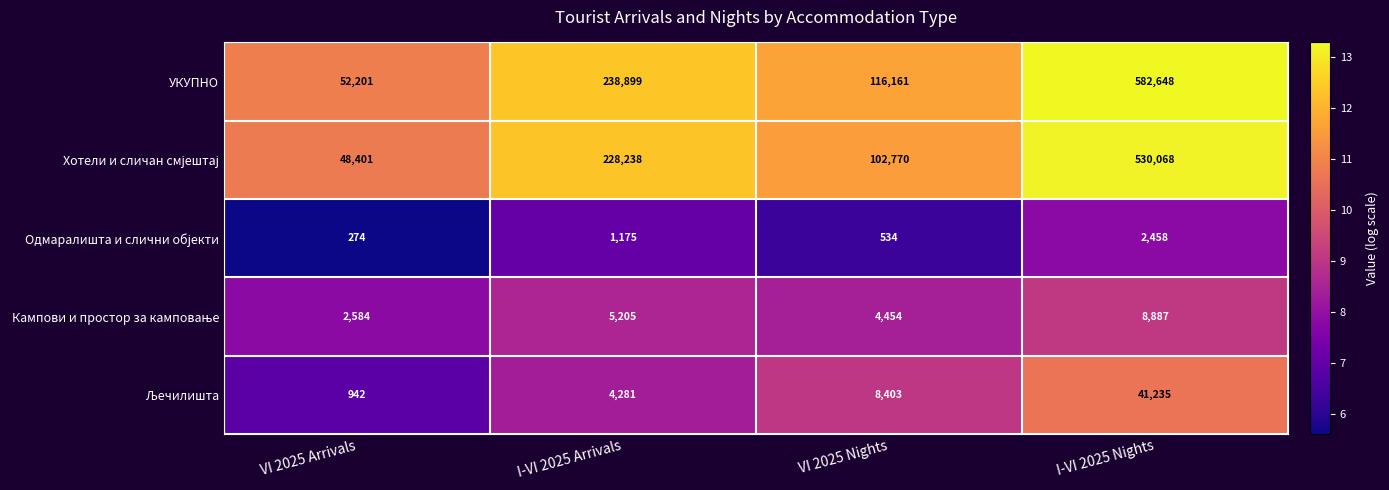

Rank the categories by УКУПНО value from lowest to highest.

VI 2025 Arrivals, VI 2025 Nights, I-VI 2025 Arrivals, I-VI 2025 Nights